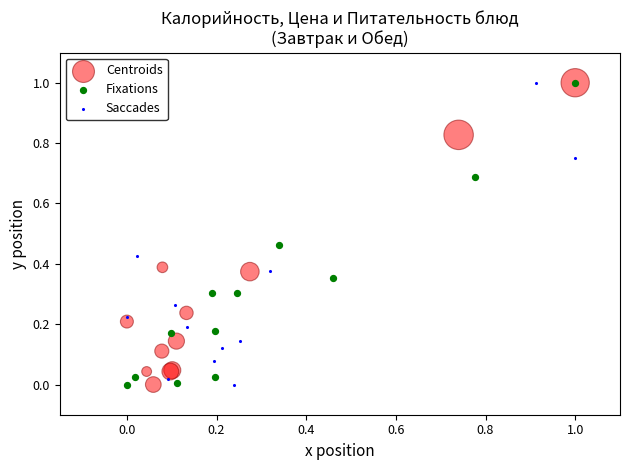

What are all the series names shown in the legend?

Centroids, Fixations, Saccades